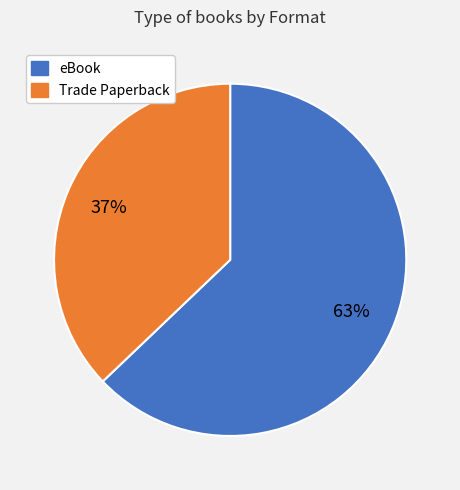

To the nearest percent, what is the average slice percentage?

50%